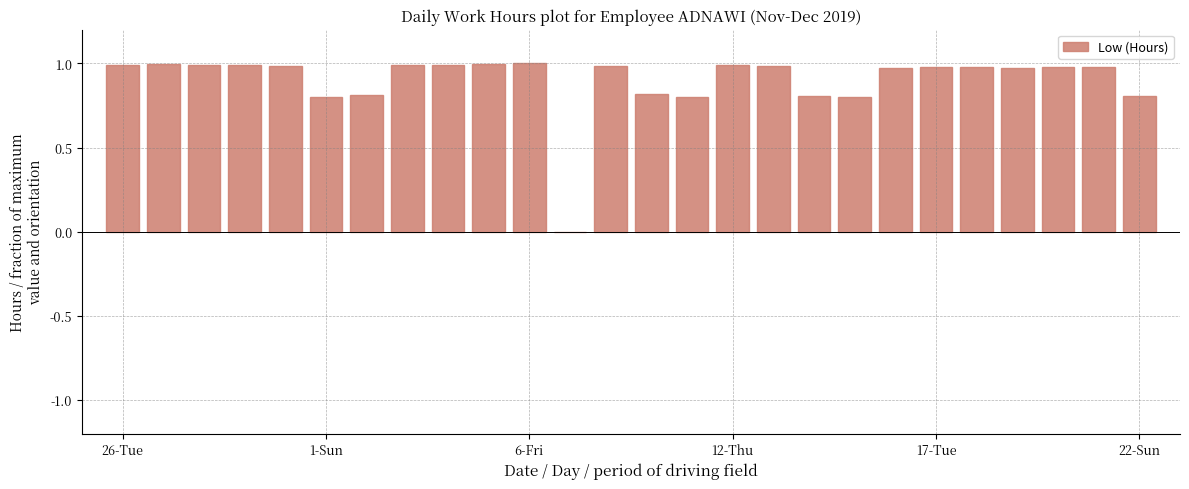

True or false: the data shows 0.6 at 1-Sun.

False